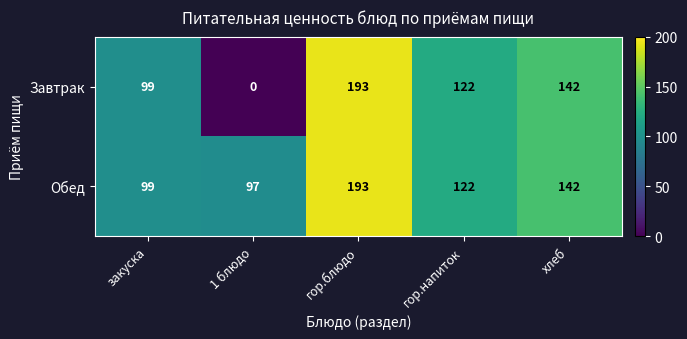

At which category is the sum across all series the highest?

гор.блюдо